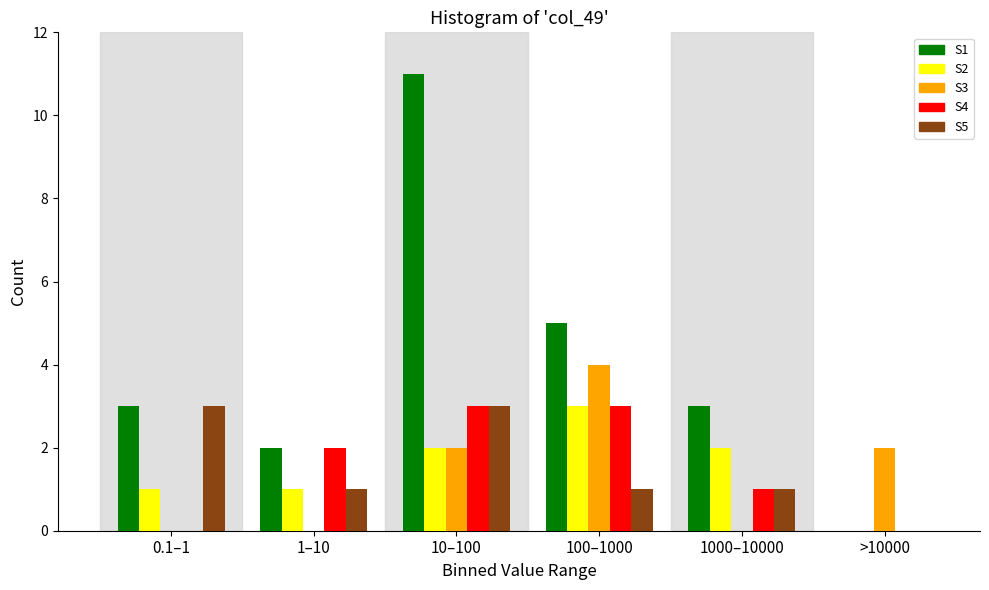

Which series changed the most between 100–1000 and 1000–10000?

S3